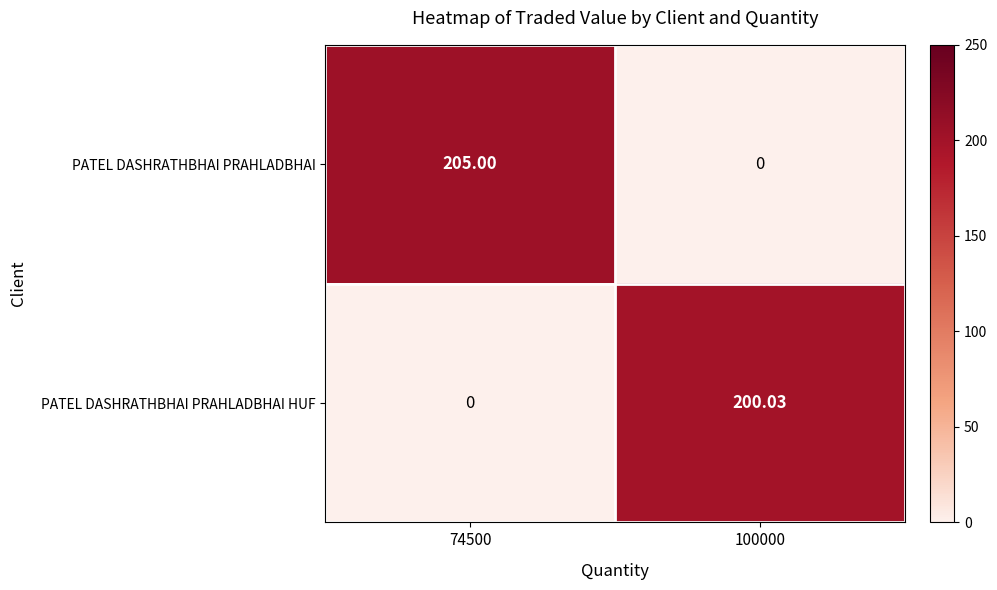

Which series has the largest total across all categories?

PATEL DASHRATHBHAI PRAHLADBHAI